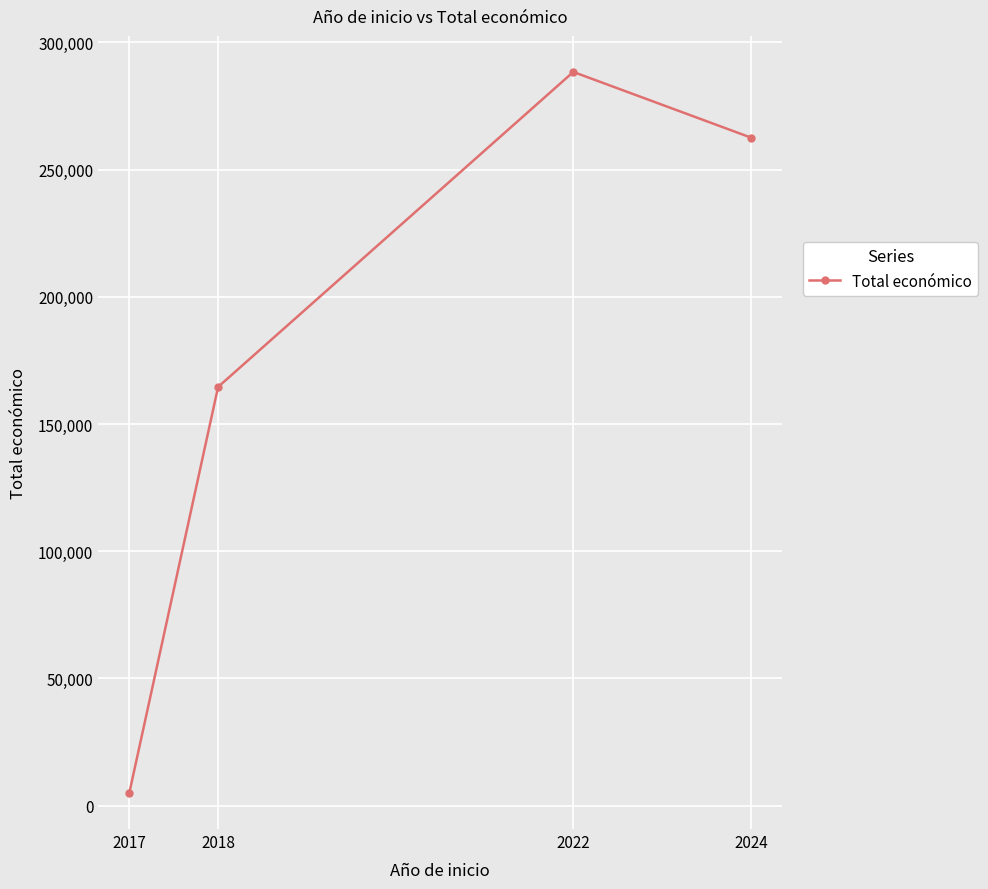

How many points are higher than both their immediate neighbors (excluding endpoints)?

1